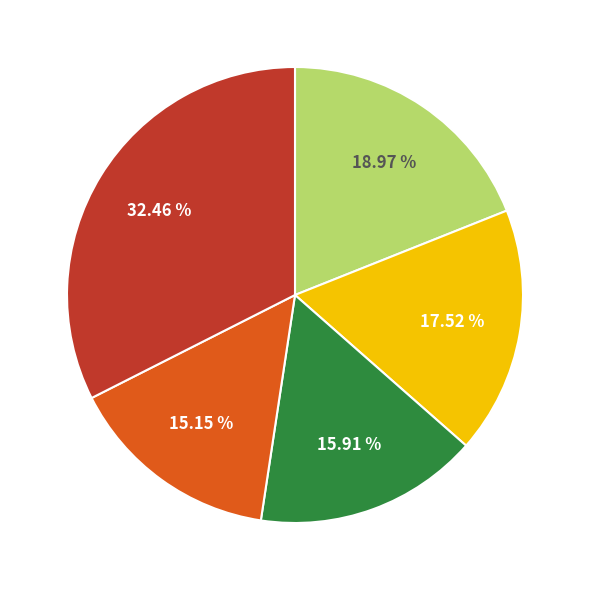

Is there a majority slice in this chart?

No